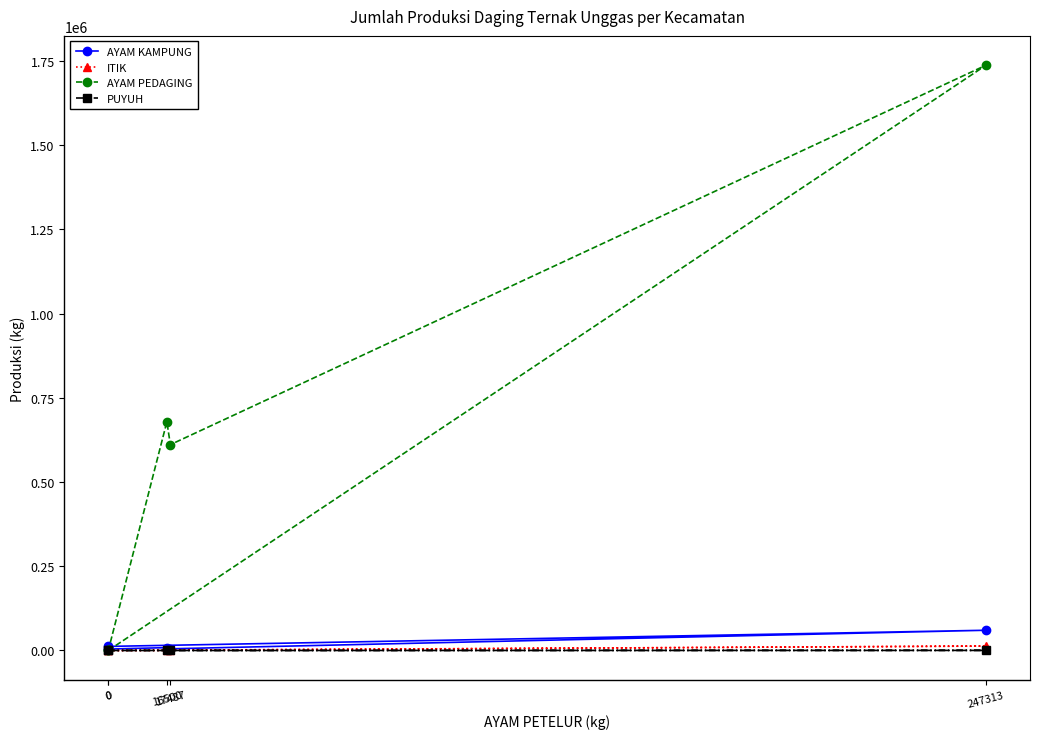

Is the value of AYAM KAMPUNG at 247313 greater than the value of PUYUH at 0?

Yes